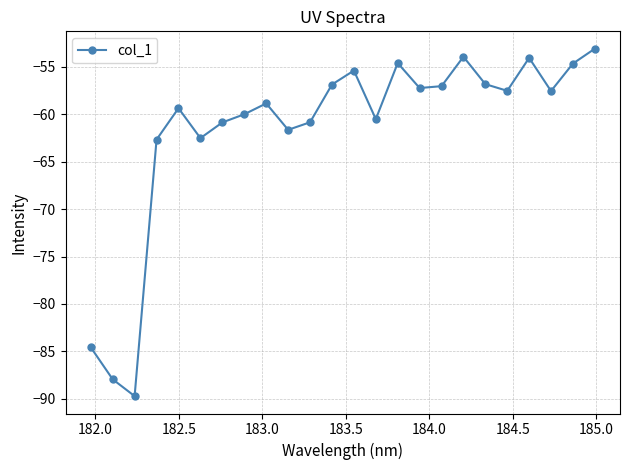

What is the minimum value shown in the chart?

-89.7